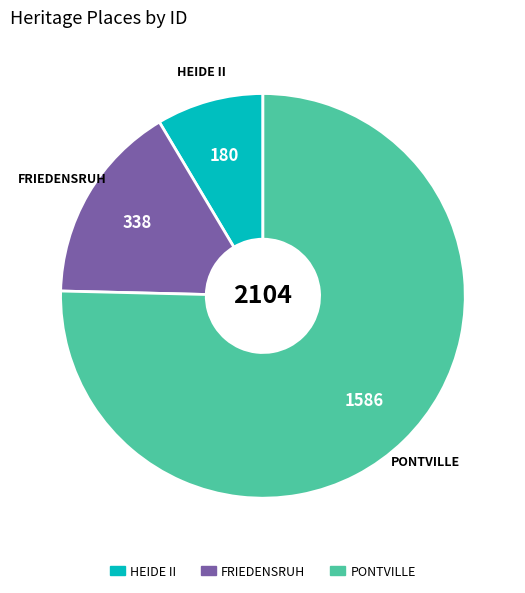

What is the smallest slice in the pie chart?

HEIDE II